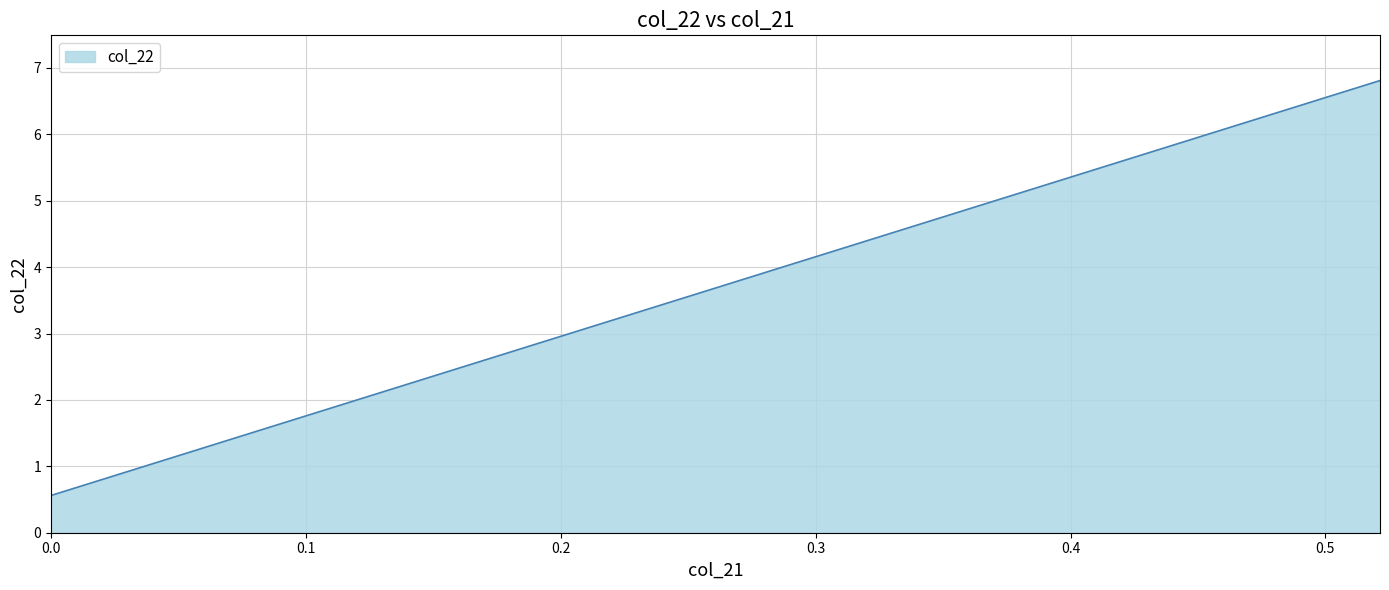

How many values exceed 4?

3